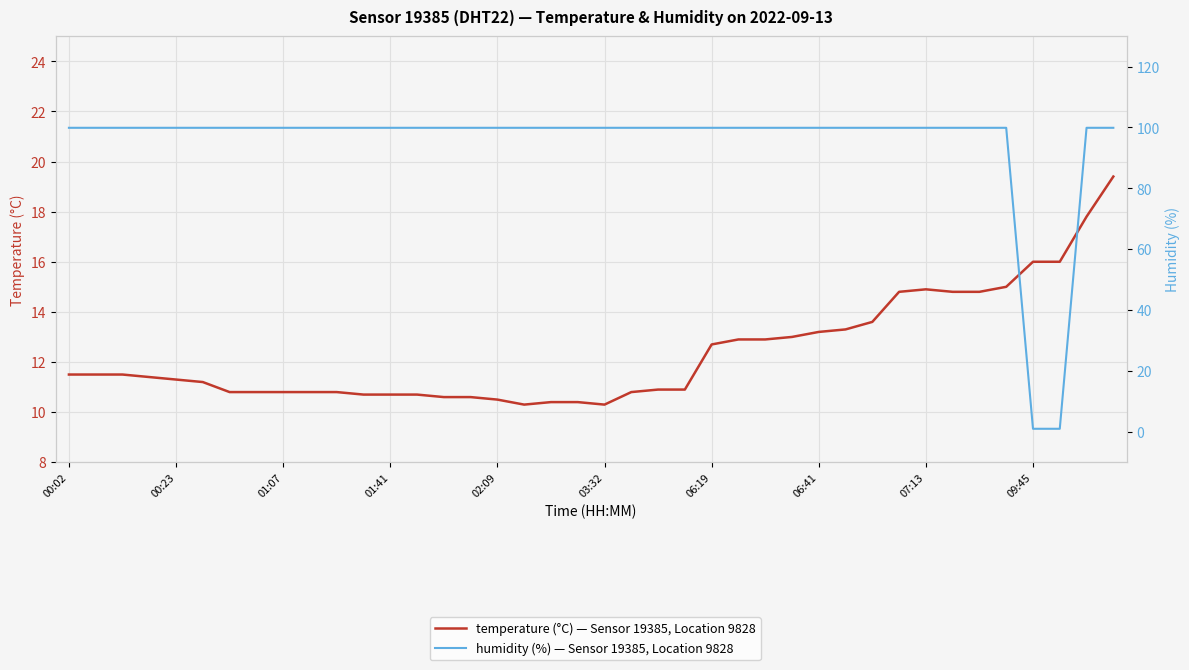

Between which two adjacent categories do temperature and humidity first intersect?

35 and 36